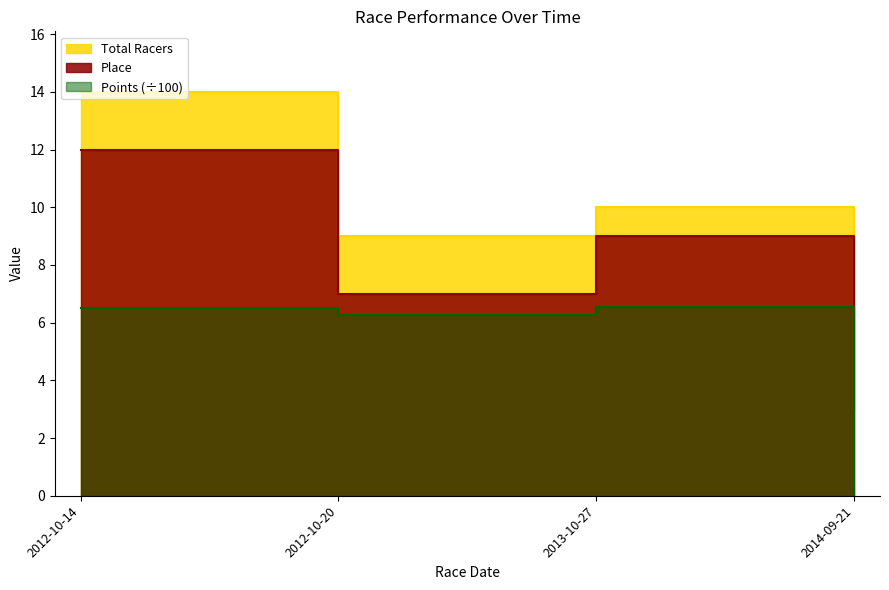

Reading right to left, what are all the values shown in this chart?

Place: 2014-09-21=3.0	2013-10-27=9.0	2012-10-20=7.0	2012-10-14=12.0
Total Racers: 2014-09-21=3.0	2013-10-27=10.0	2012-10-20=9.0	2012-10-14=14.0
Points: 2014-09-21=0.0	2013-10-27=6.5	2012-10-20=6.3	2012-10-14=6.5